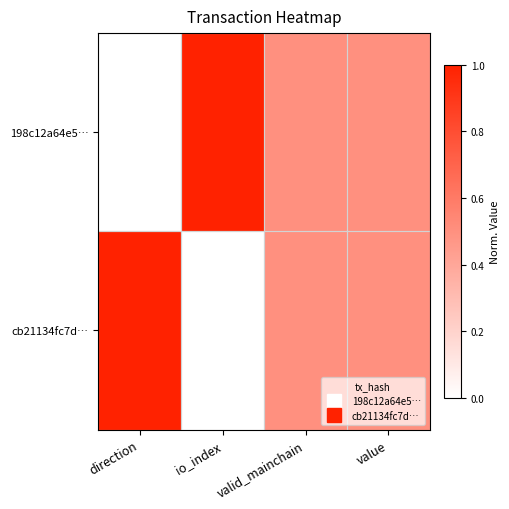

Reading left to right, what are all the values shown in this chart?

198c12a64e5…: direction=0.0	io_index=1.0	valid_mainchain=0.5	value=0.5
cb21134fc7d…: direction=1.0	io_index=0.0	valid_mainchain=0.5	value=0.5